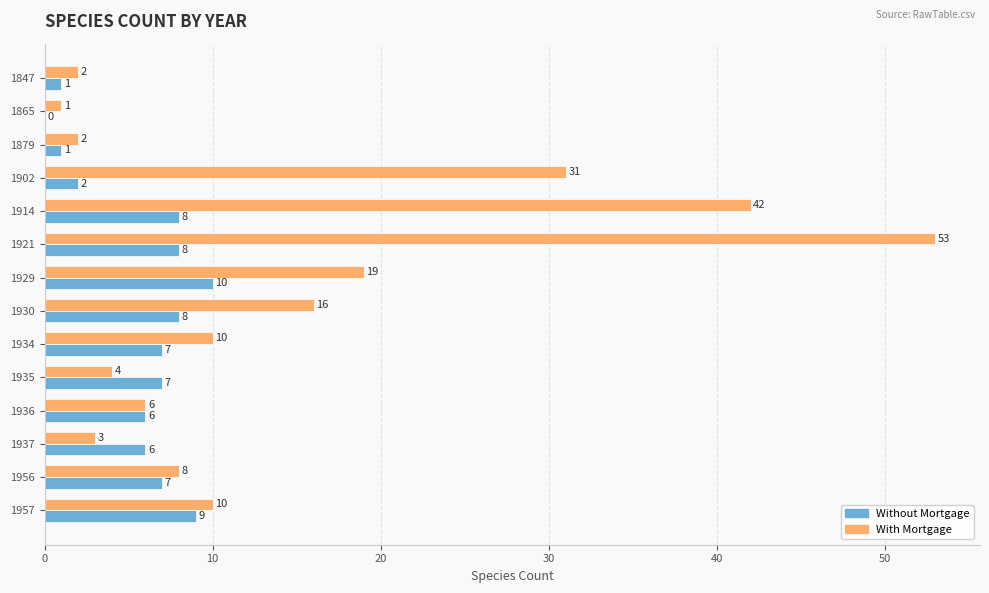

What is the maximum value shown in the chart?

53